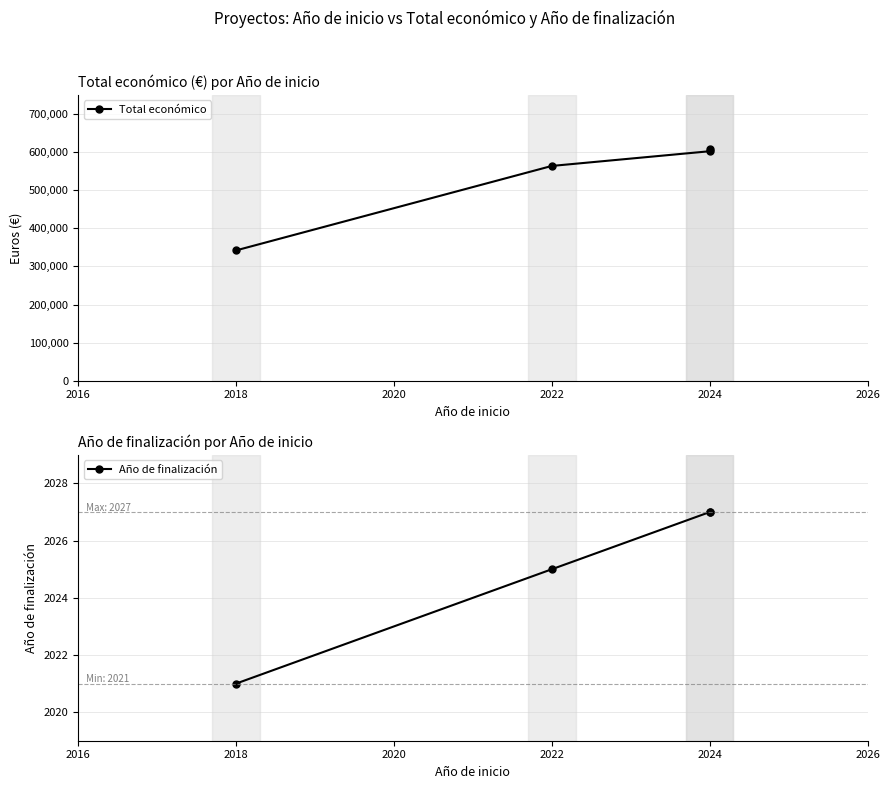

Which series has the largest total across all categories?

Total económico